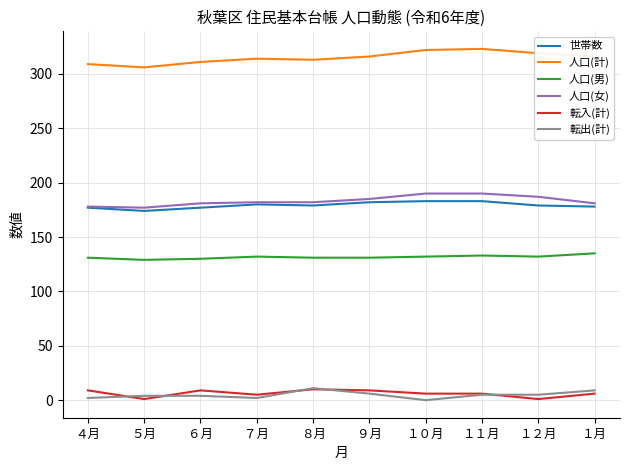

Count the 転入(計) values in the range 5 to 9.

7